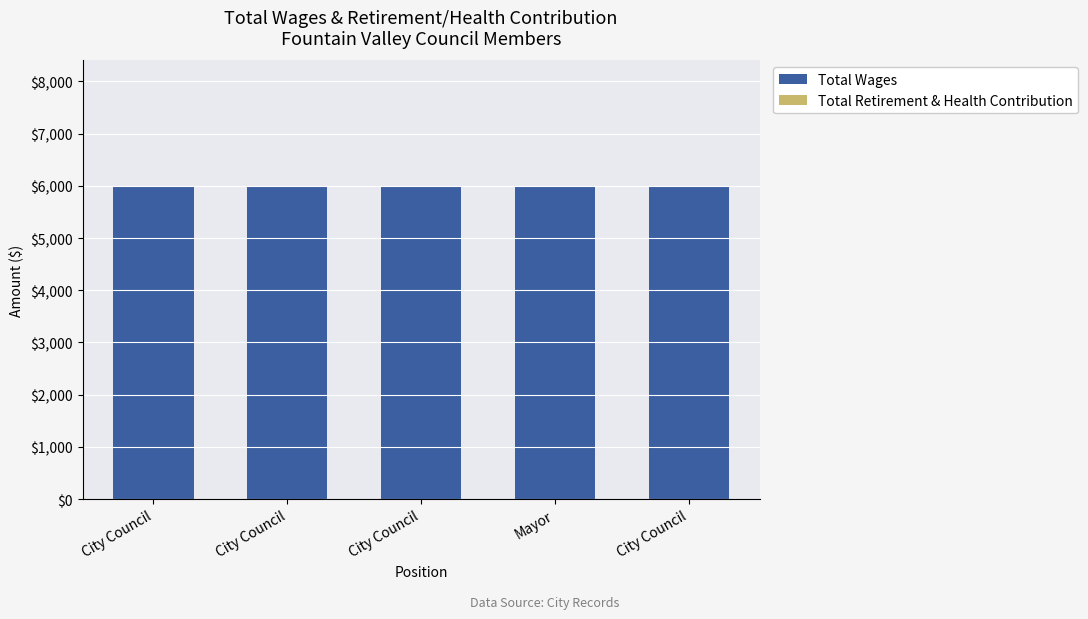

At how many categories does at least one series exceed 617?

5